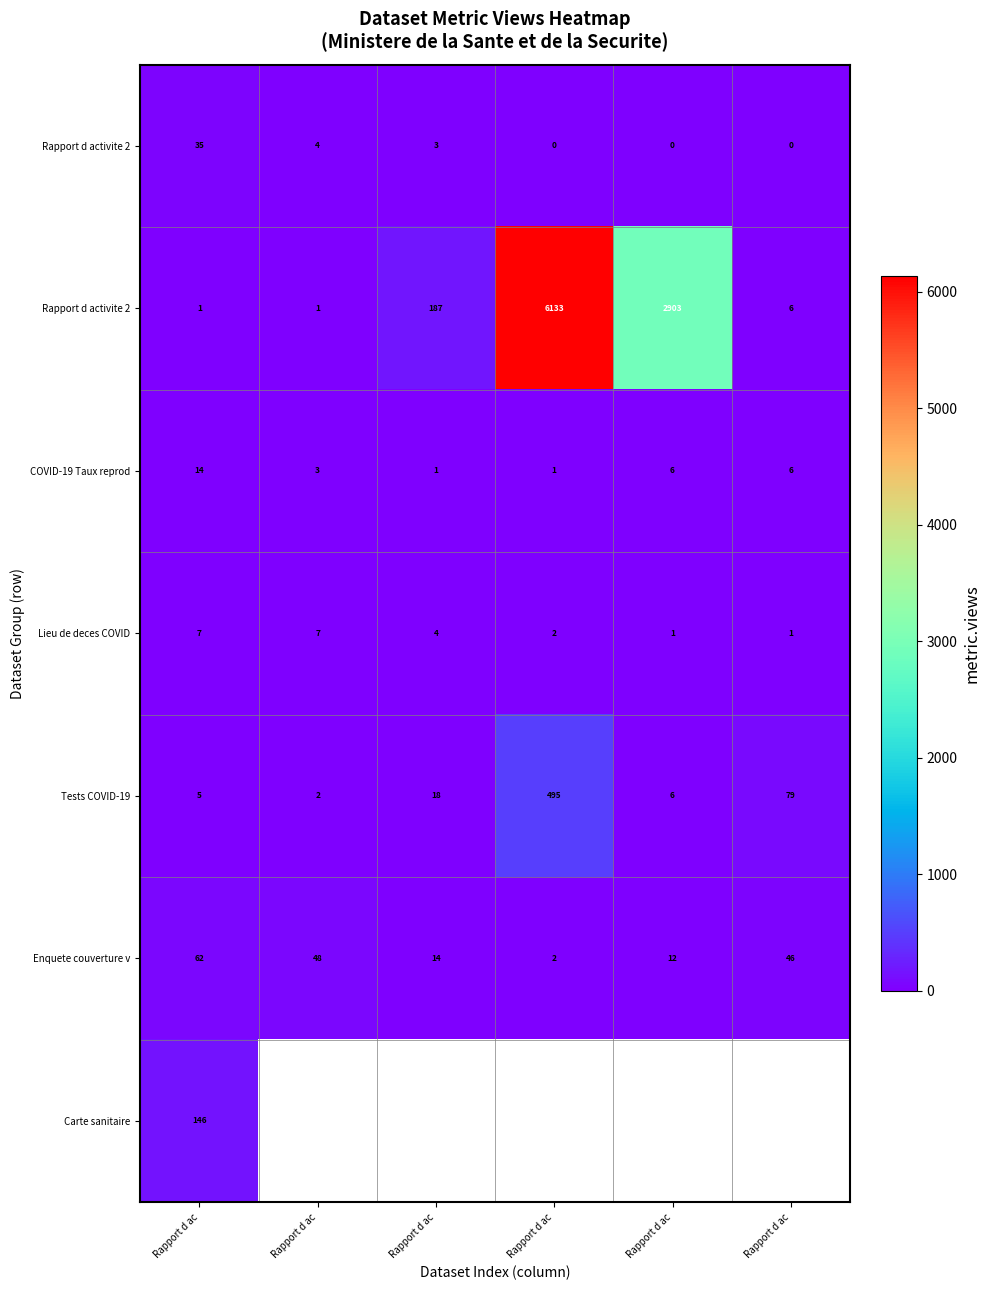

Between Rapport d ac and Rapport d ac, which is larger?

Rapport d ac